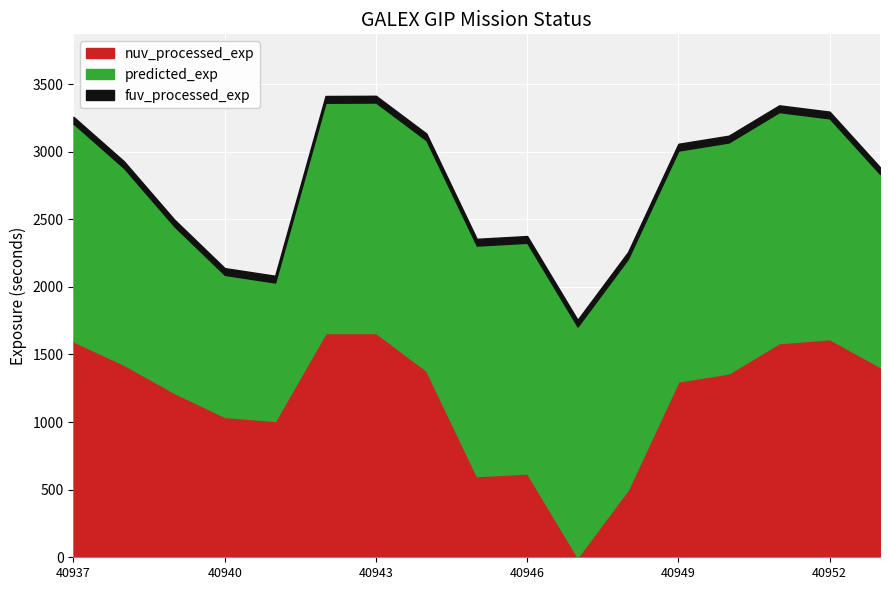

What is the spread (max minus min) of values at 40941?

1024.0